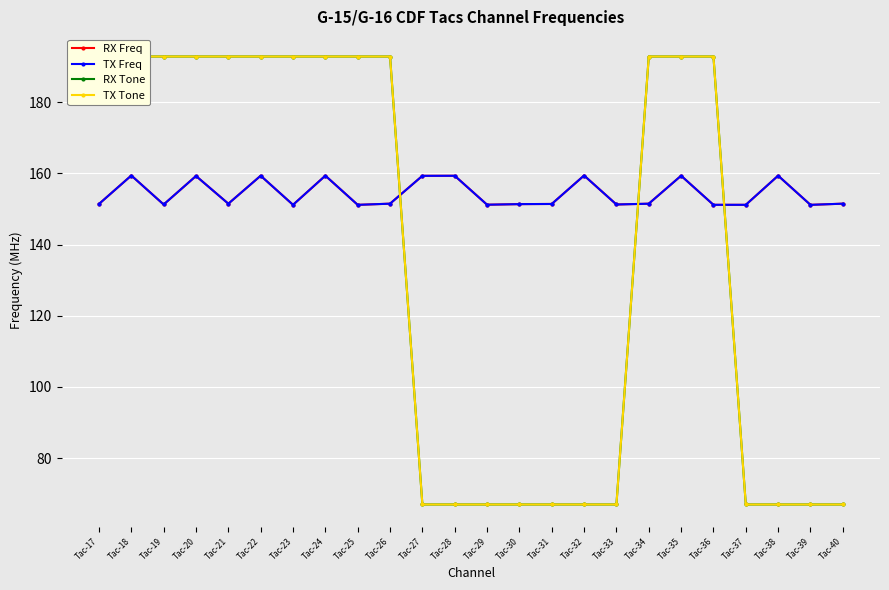

Which label corresponds to the largest value in the chart?

Tac-17